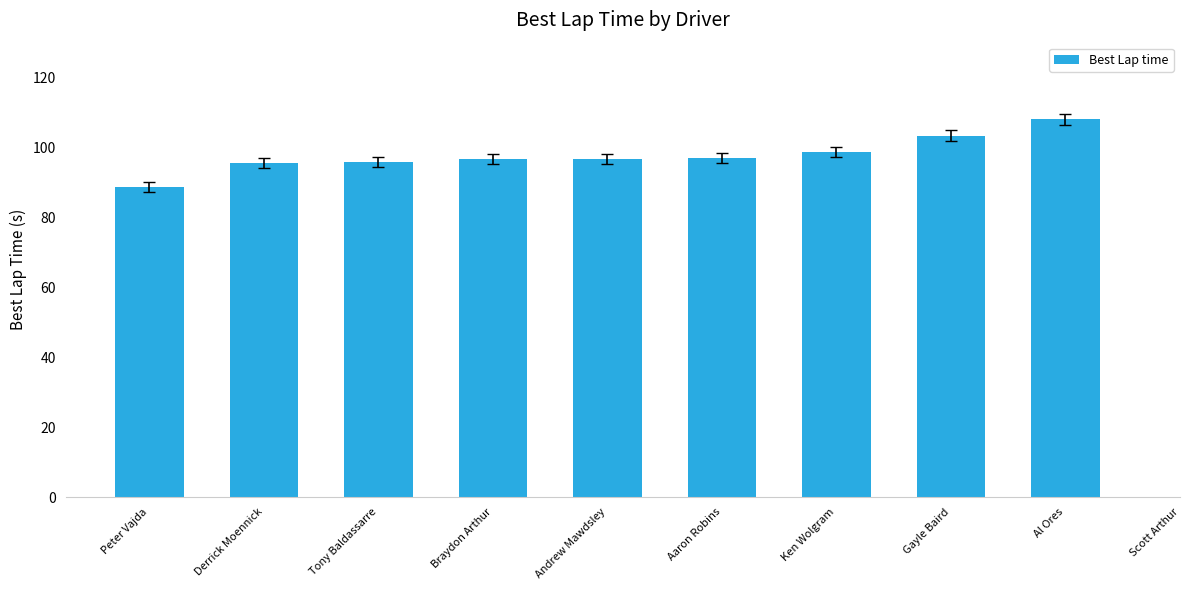

What is the ratio of the value at Braydon Arthur to the value at Andrew Mawdsley?

1.0